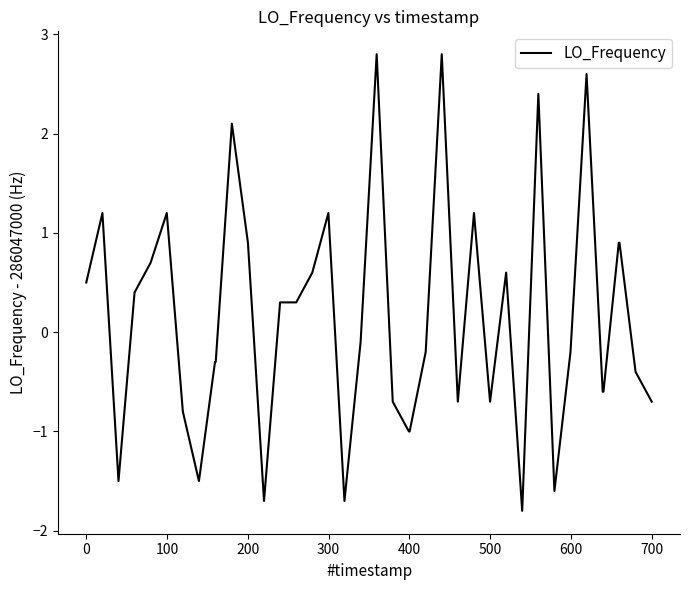

What is the smallest value displayed?

-1.8